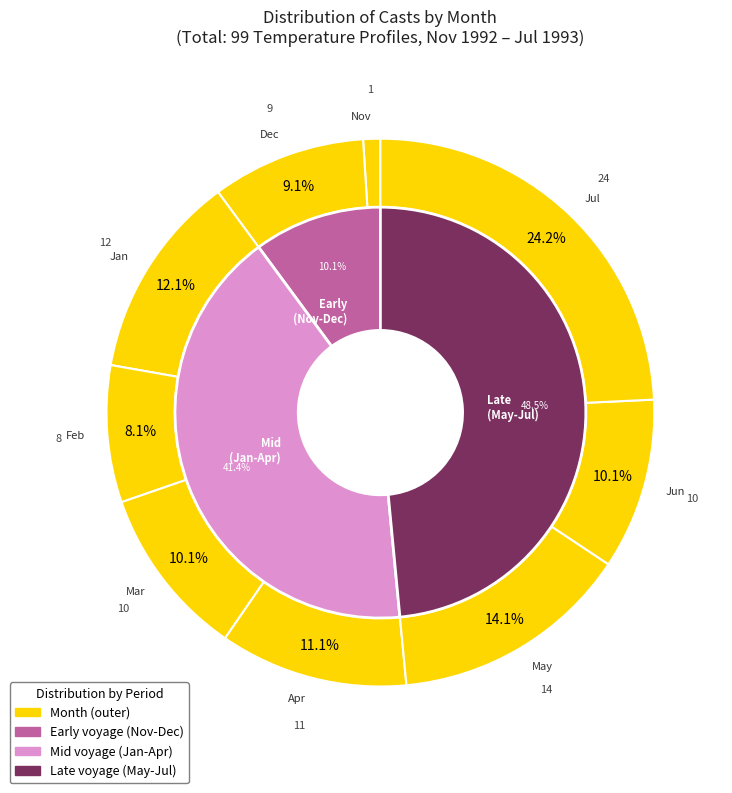

Approximately how many times larger is the value at 2 compared to 12?

0.3